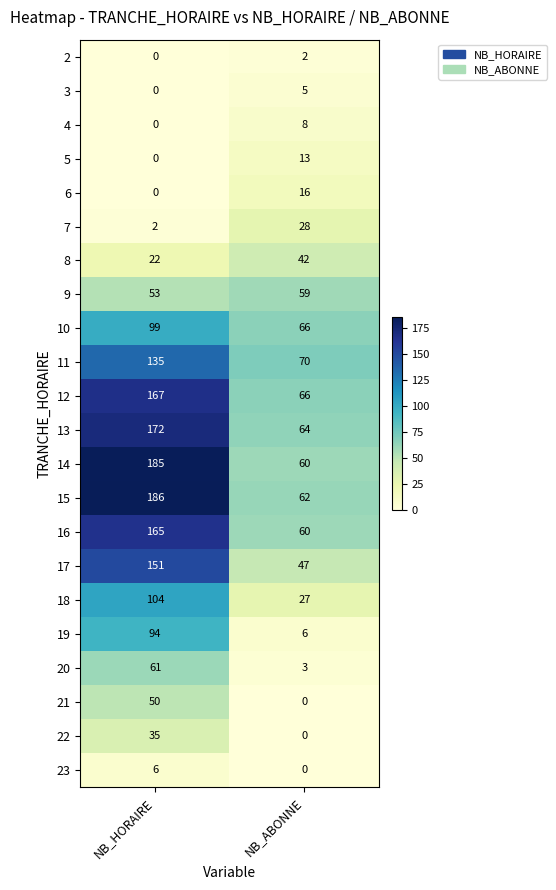

True or false: 22 has a value of 14 at NB_ABONNE.

False